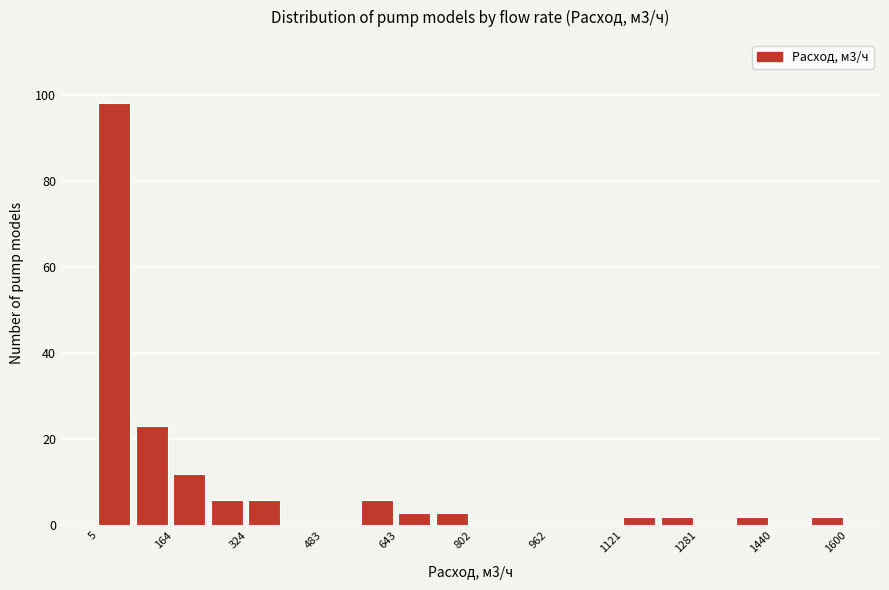

Read against the x-axis, roughly where is the centre of the tallest bar?

40